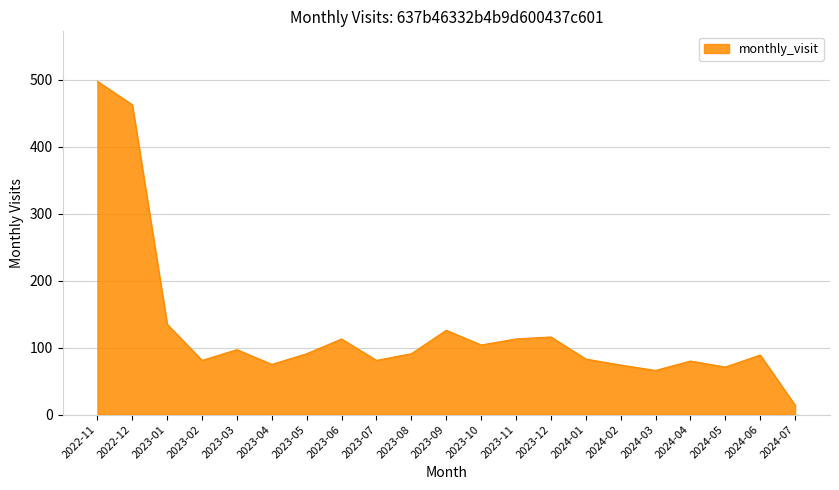

What is the minimum value shown in the chart?

14